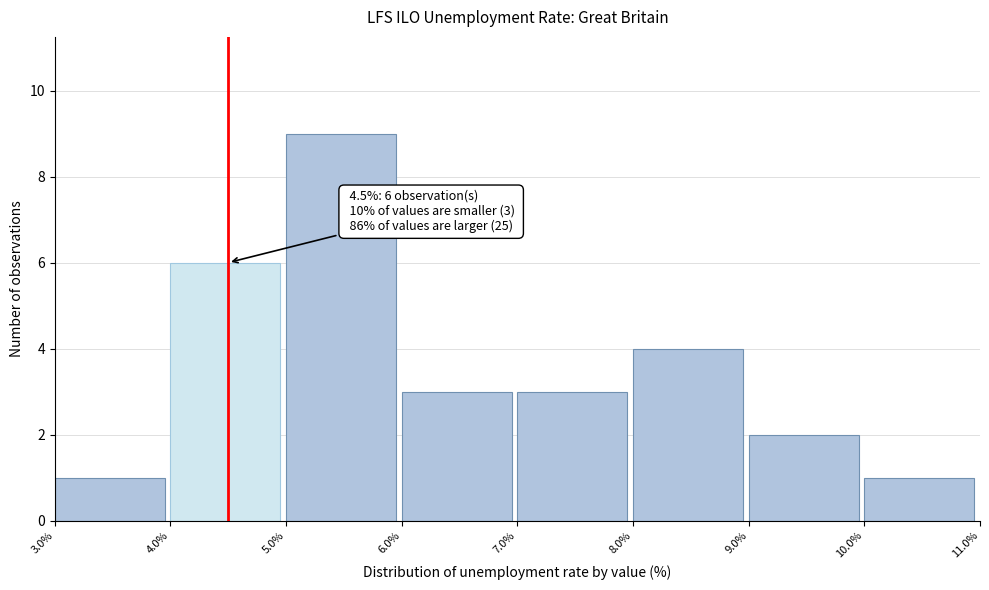

Which range on the x-axis has the tallest bar?

5.0% to 6.0%